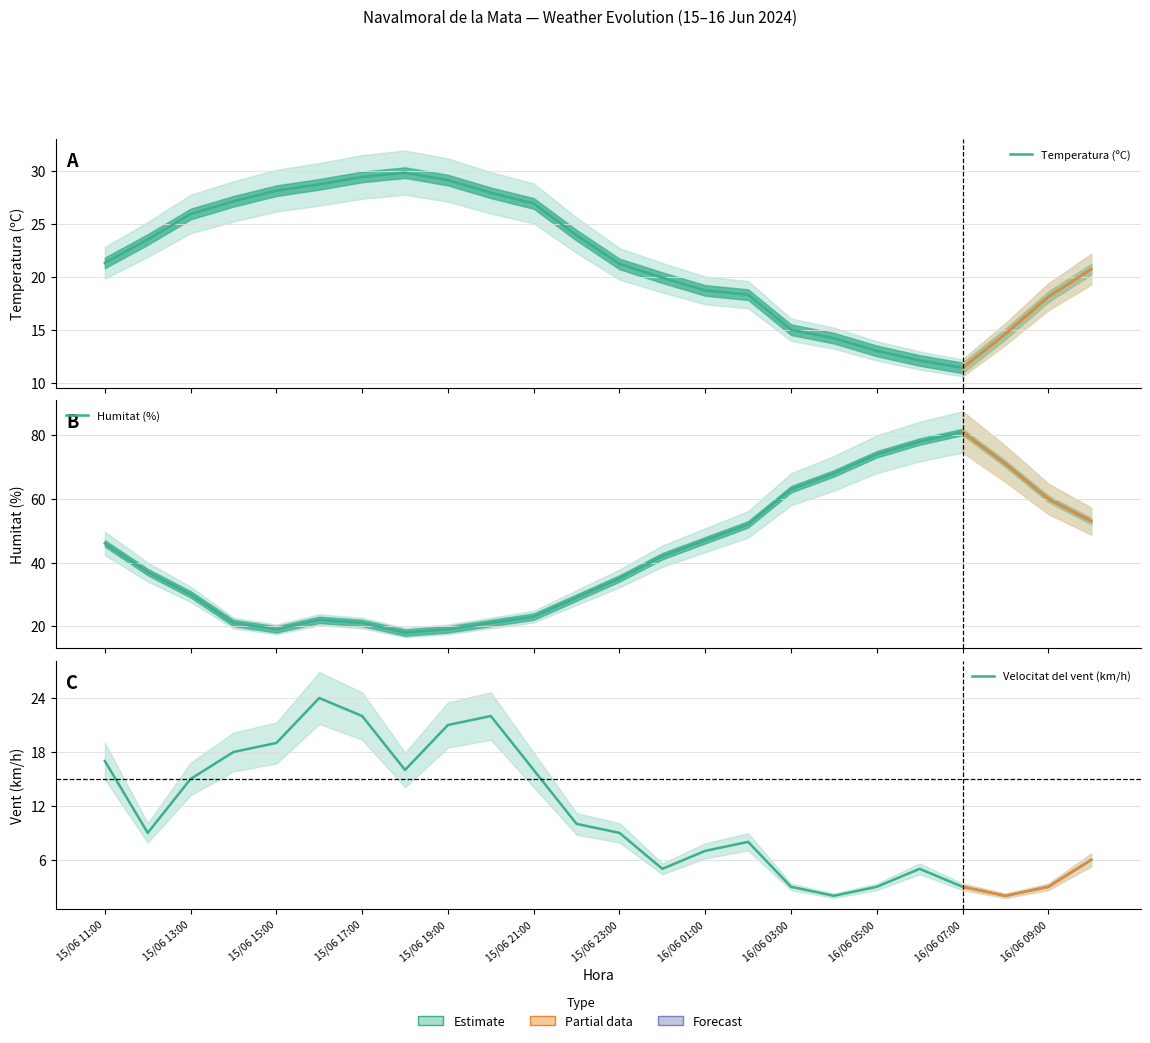

At how many categories does at least one series exceed 5?

24